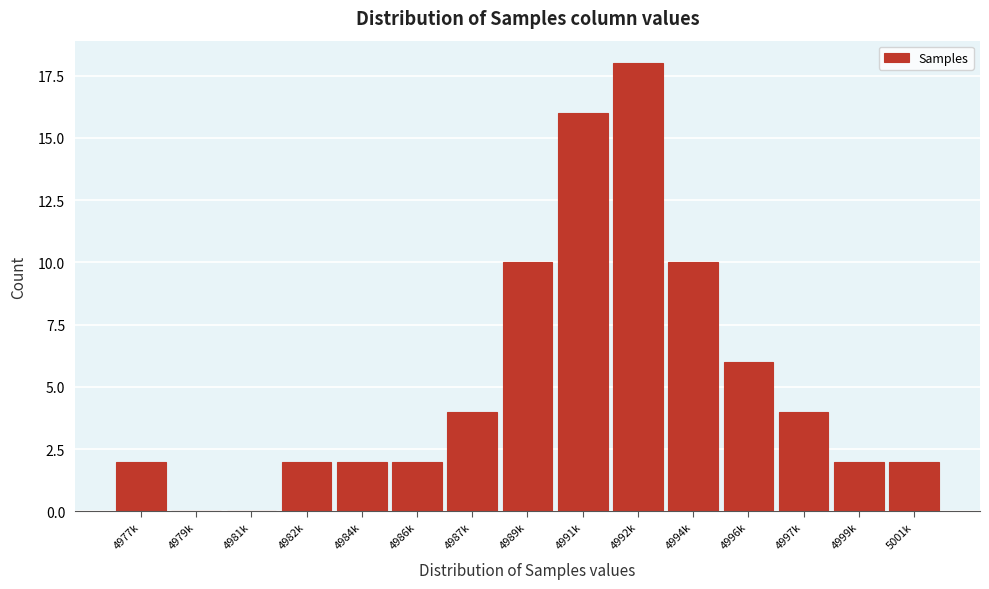

Reading right to left, what are all the values shown in this chart?

5001k=2	4999k=2	4997k=4	4996k=6	4994k=10	4992k=18	4991k=16	4989k=10	4987k=4	4986k=2	4984k=2	4982k=2	4981k=0	4979k=0	4977k=2